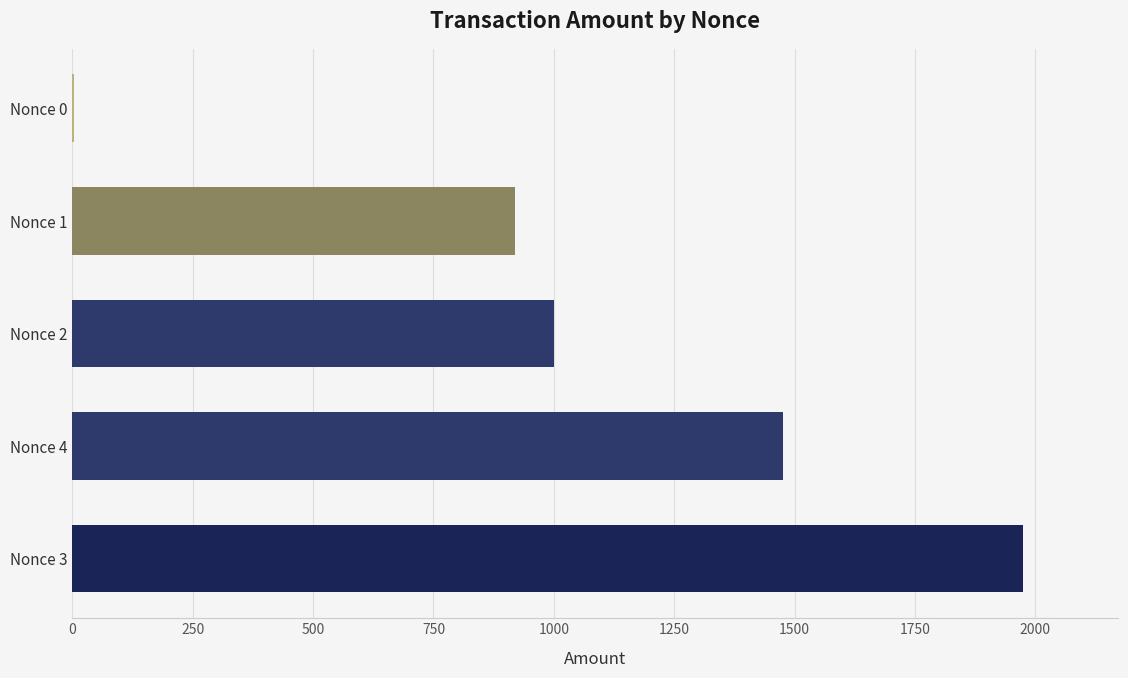

Is it true that the value at Nonce 4 is 415.9?

False